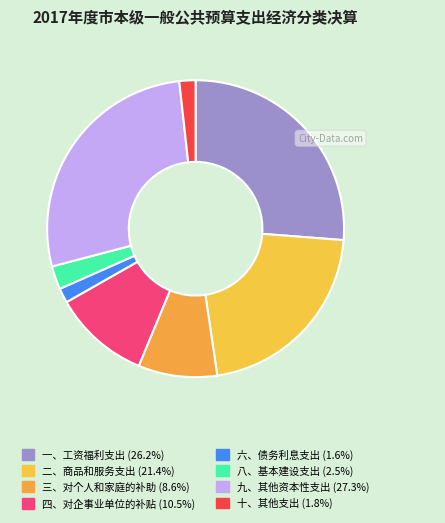

Is there a majority slice in this chart?

No